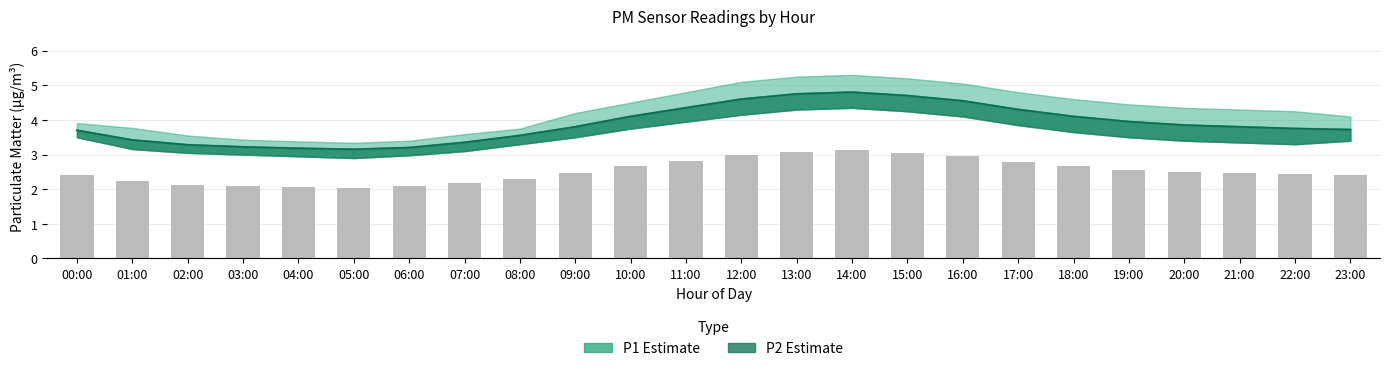

What is the label of the 11th bar from the left?

10:00